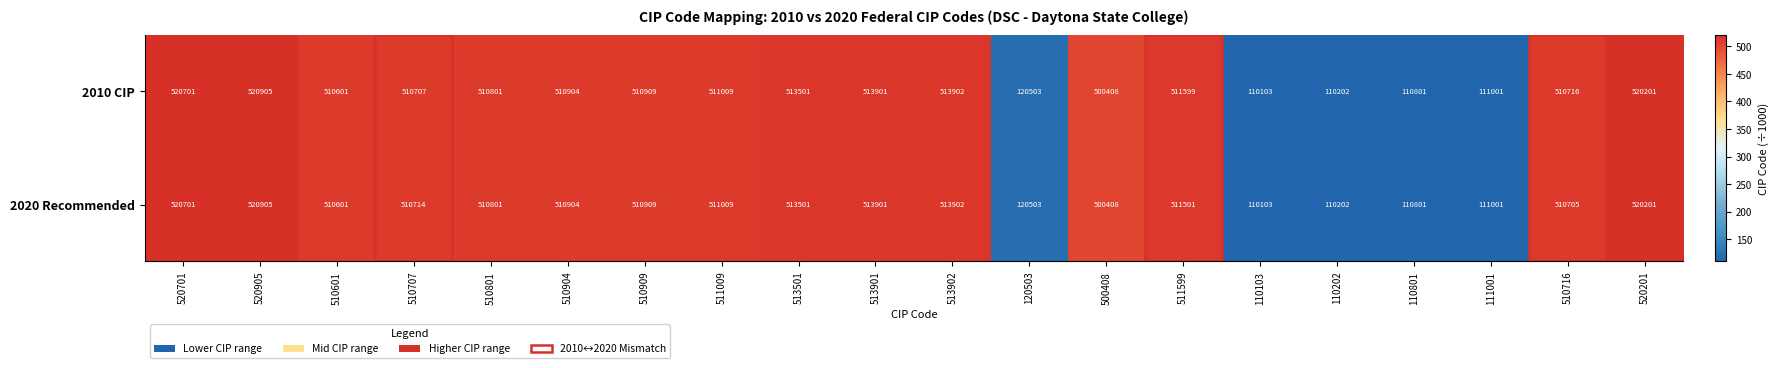

Is it true that 2010 CIP equals 341680 at 510716?

False